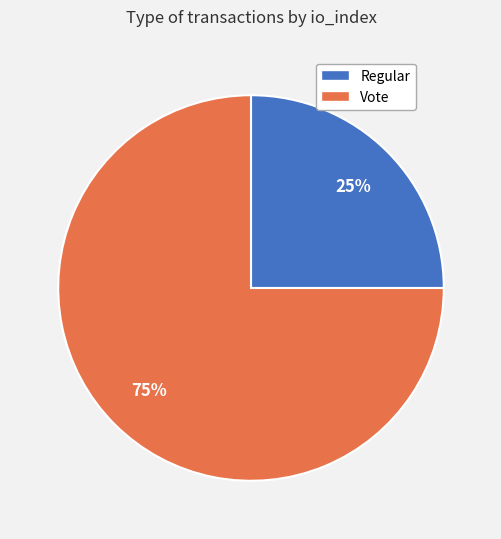

Rank the categories by value from lowest to highest.

Regular, Vote